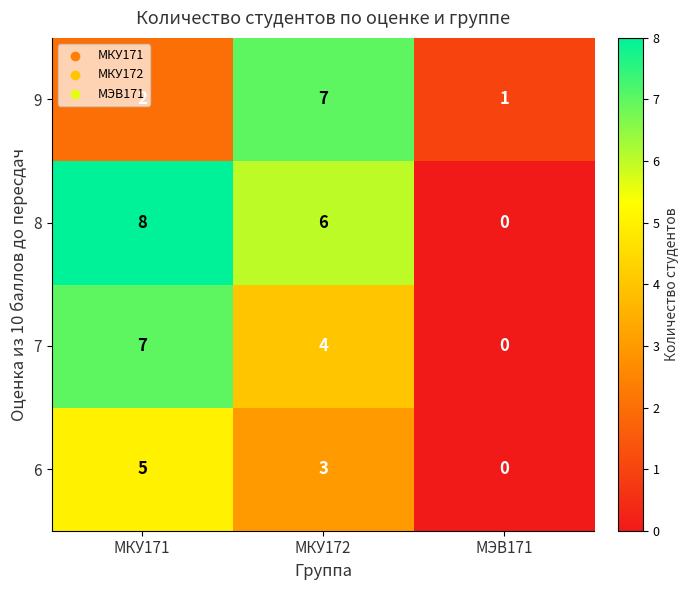

At МКУ172, list the series in order from smallest to largest.

6, 7, 8, 9